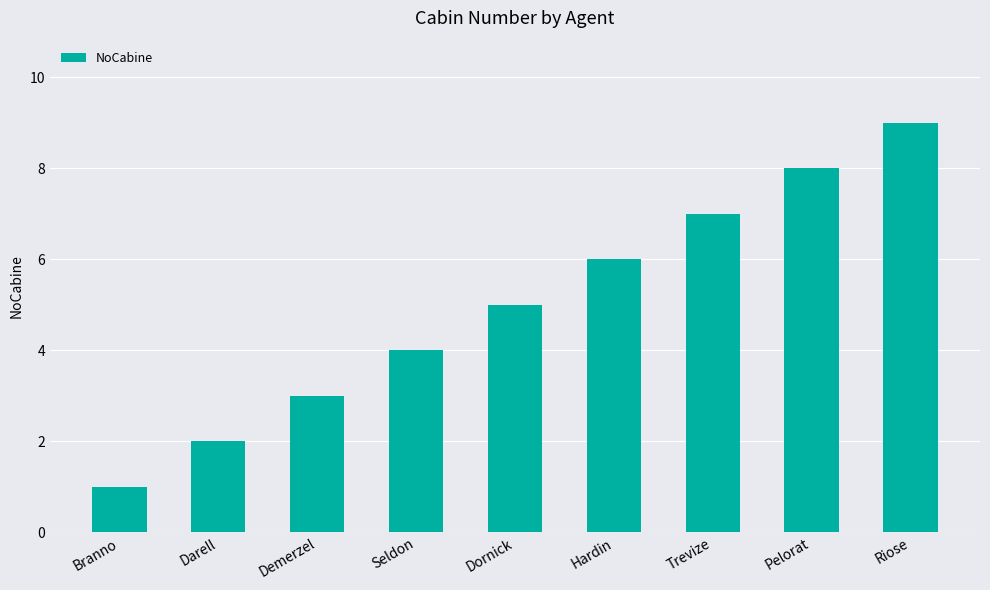

Is it true that the value at Dornick is 5?

True